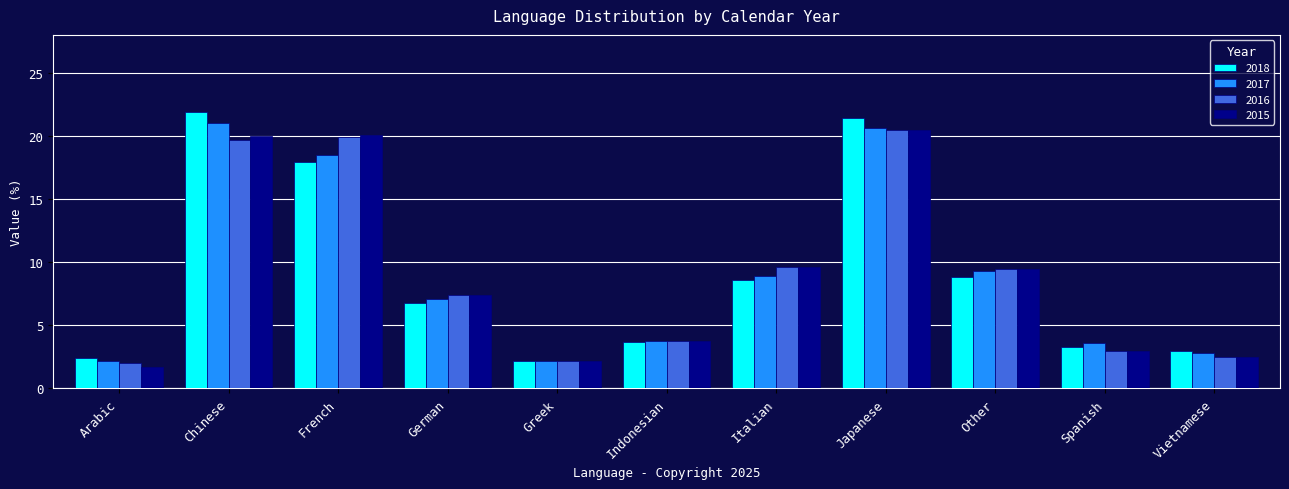

What value does the 2015 series have at Spanish?

3.0